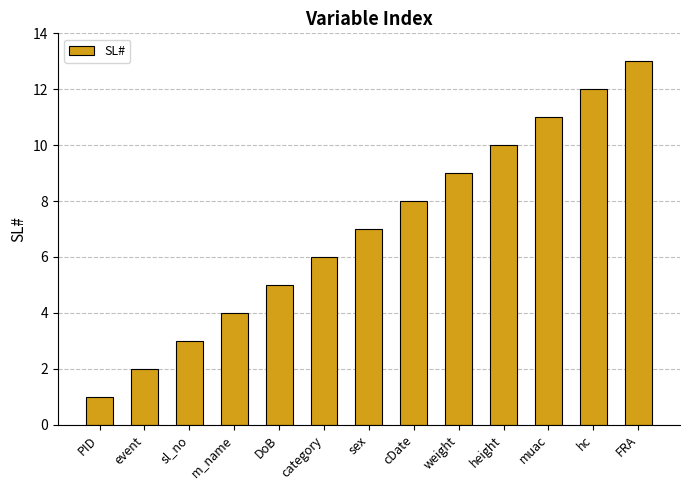

What is the value of the 2nd bar from the left?

2